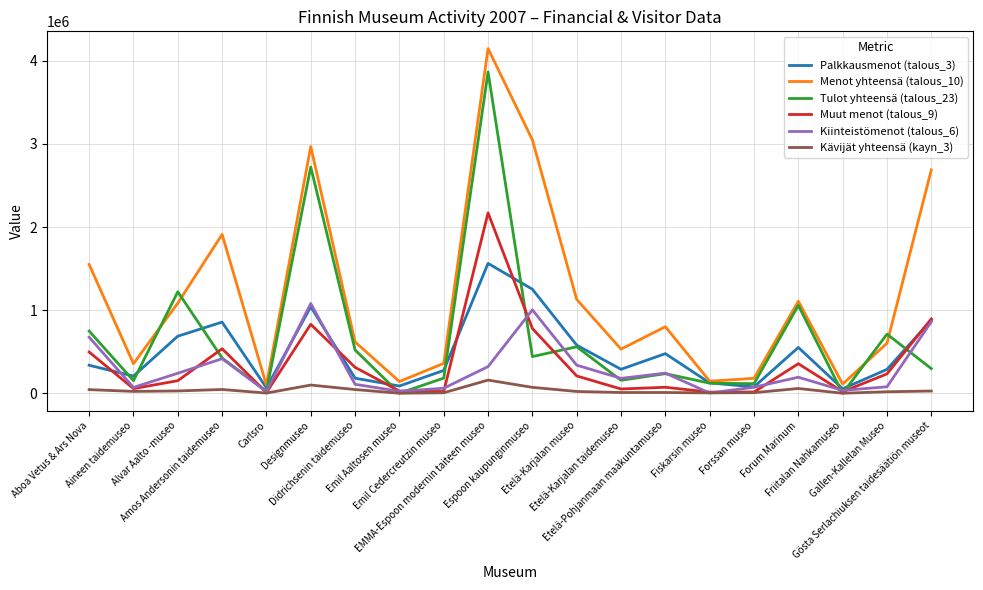

How many distinct data groups are displayed?

6